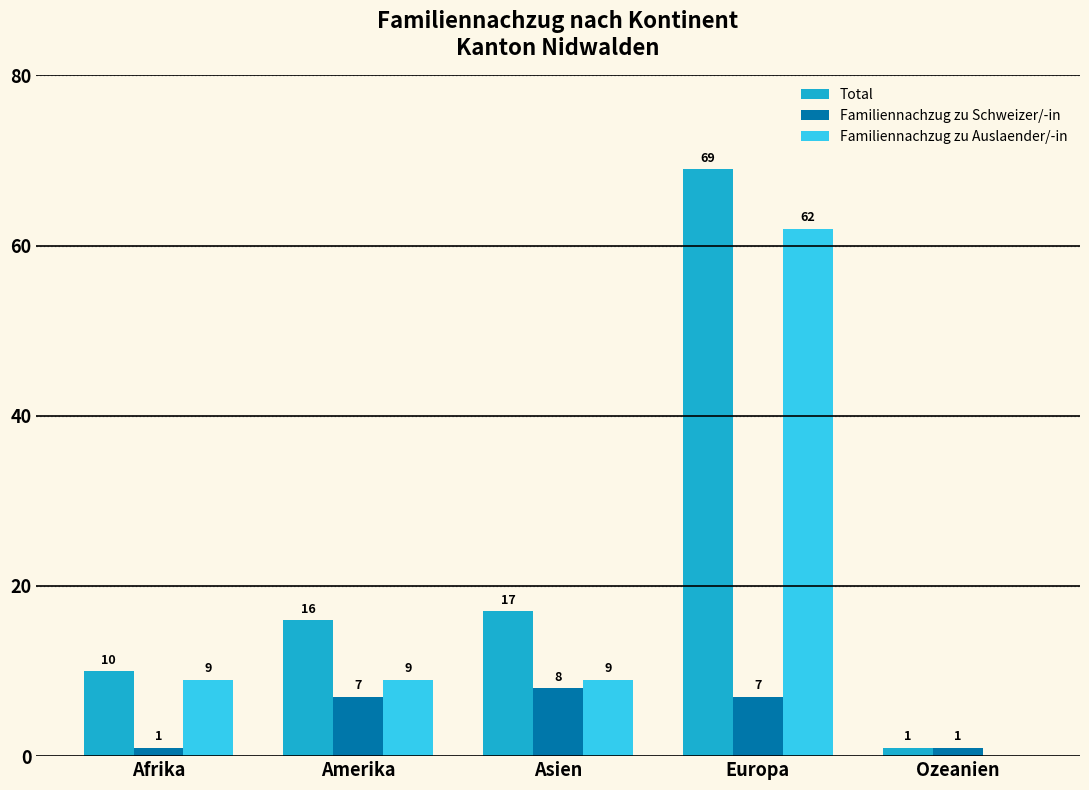

How many categories are shown in the chart?

5